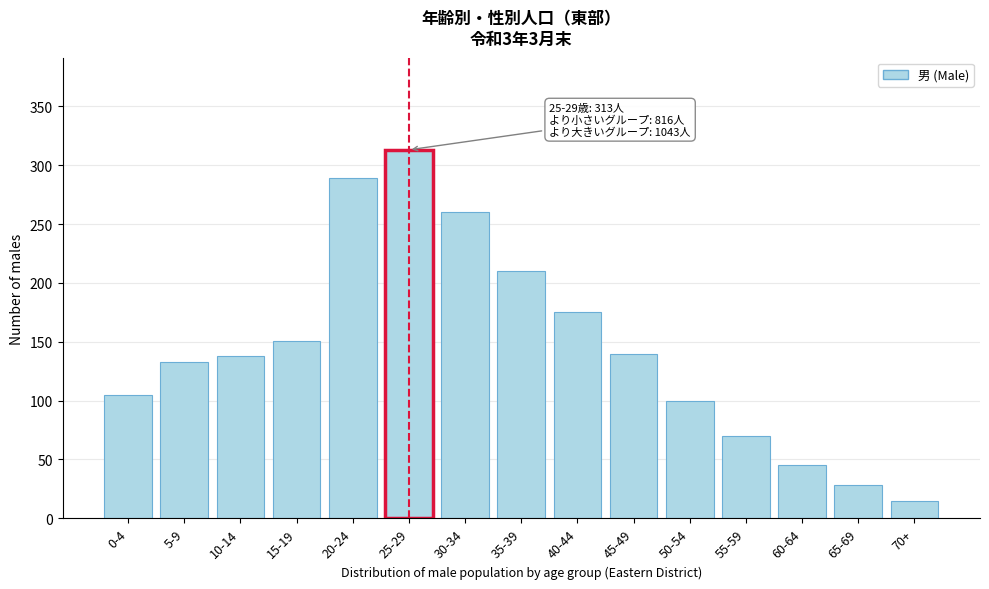

Reading left to right, transcribe all the data shown in this chart.

105	133	138	151	289	313	260	210	175	140	100	70	45	28	15